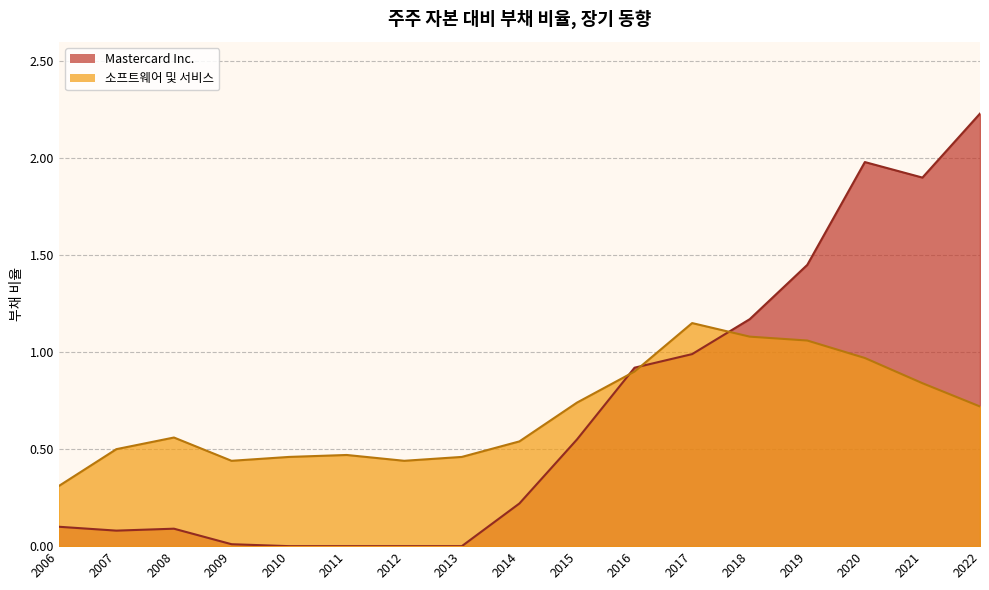

What is the lowest value of the 소프트웨어 및 서비스 series?

0.3